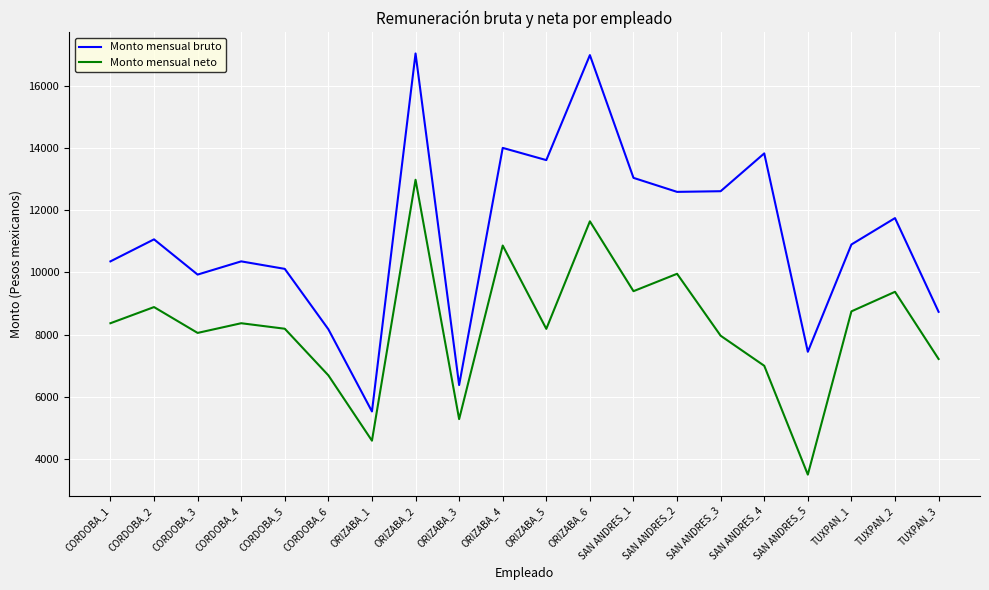

True or false: Monto mensual bruto has a value of 10481.0 at SAN ANDRES_5.

False